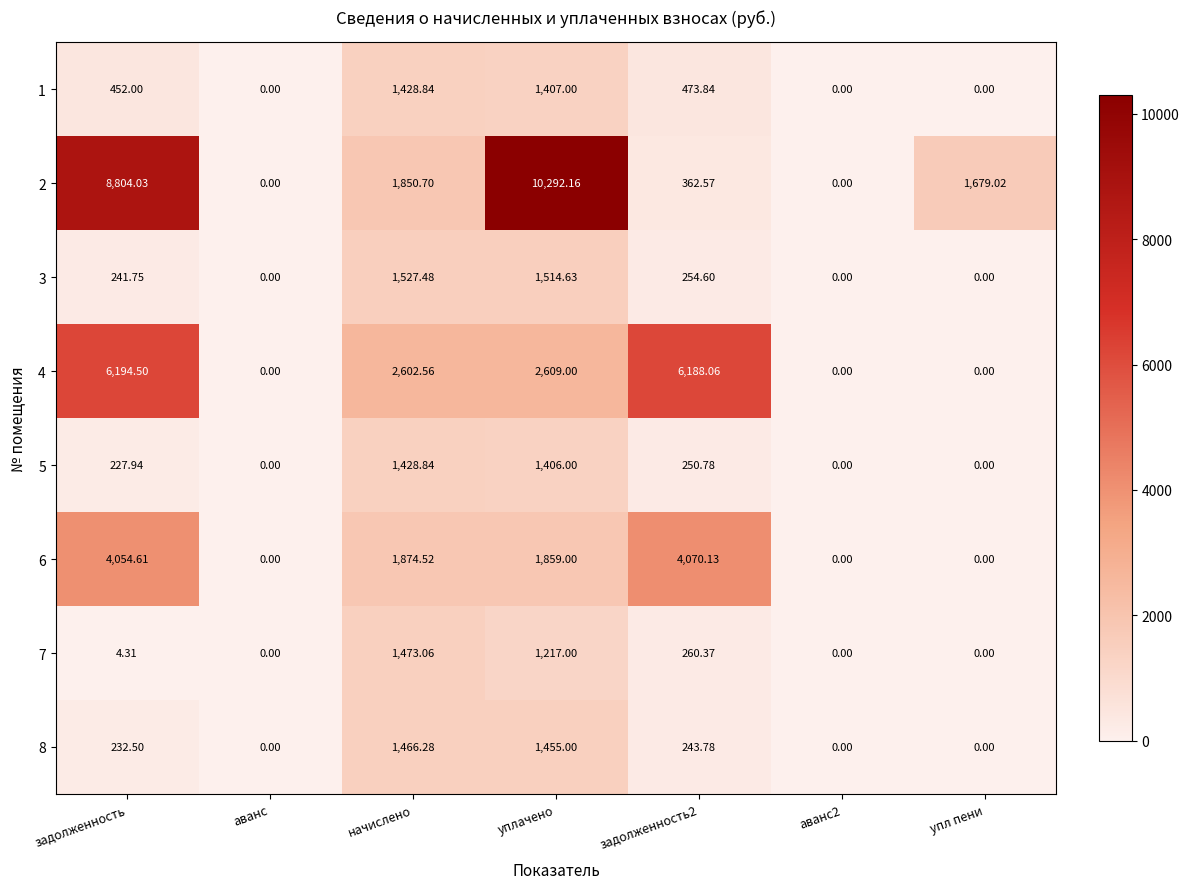

Which category has the highest value across all series?

уплачено